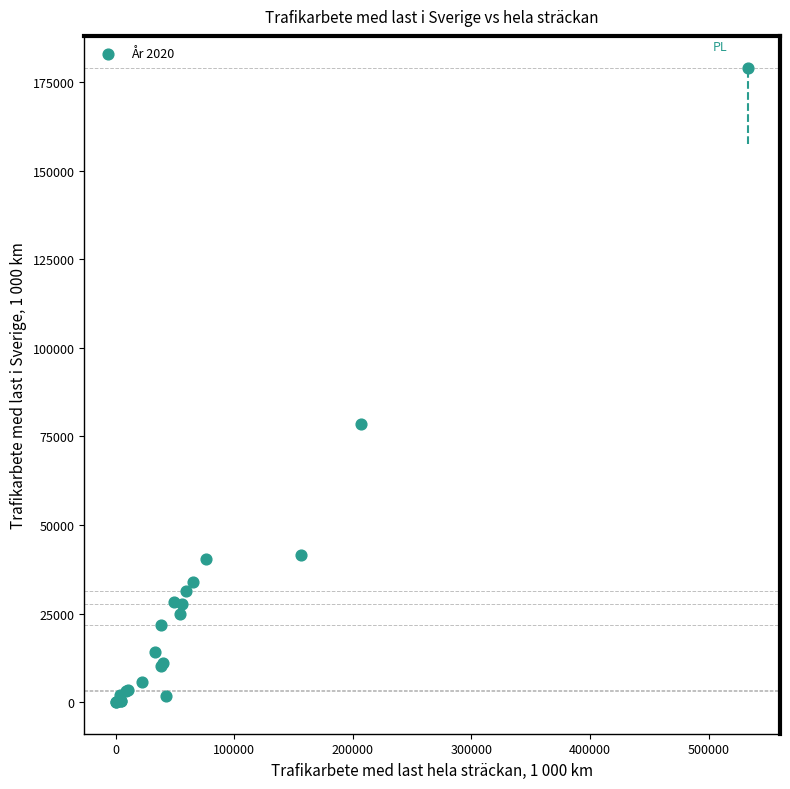

What Y value in the scatter plot is closest to 89599?

78523